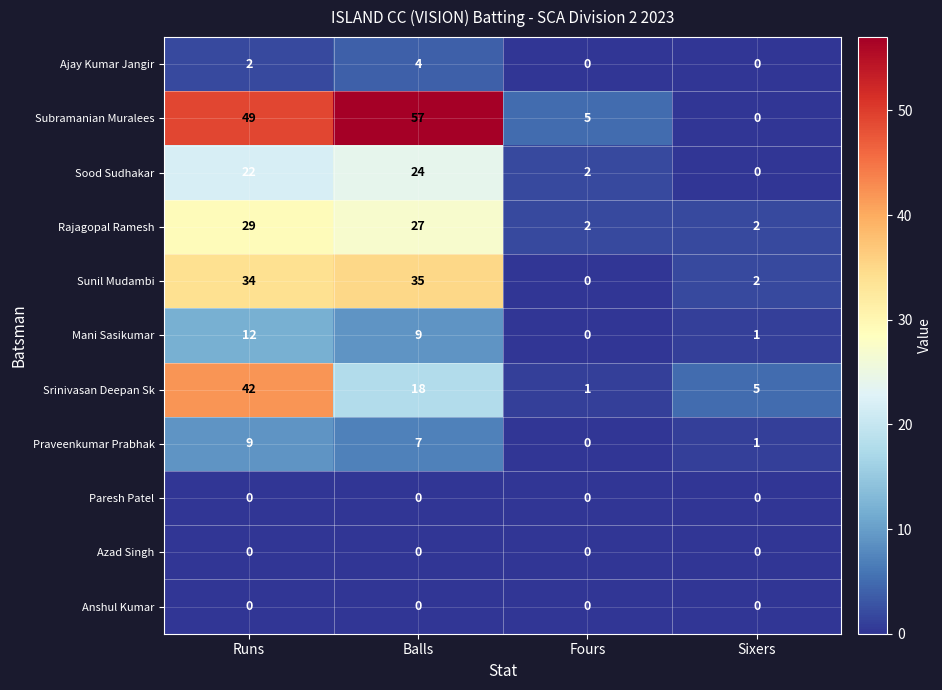

Count the number of categories in the chart.

4